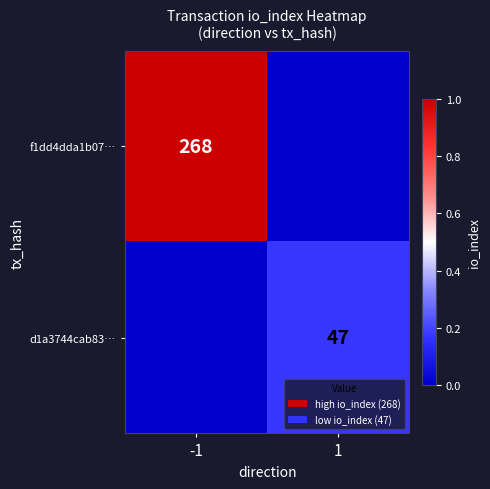

Is it true that d1a3744cab83… equals 12 at 1?

False